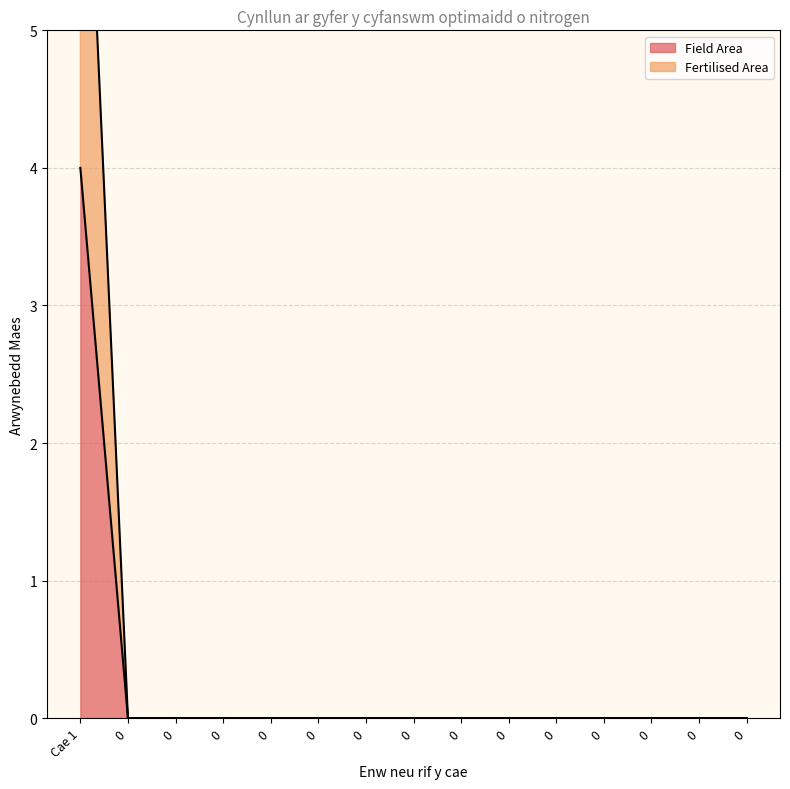

Reading left to right, extract all data points from this chart.

Field Area: 4.0	0.0	0.0	0.0	0.0	0.0	0.0	0.0	0.0	0.0	0.0	0.0	0.0	0.0	0.0
Fertilised Area: 7.7	0.0	0.0	0.0	0.0	0.0	0.0	0.0	0.0	0.0	0.0	0.0	0.0	0.0	0.0